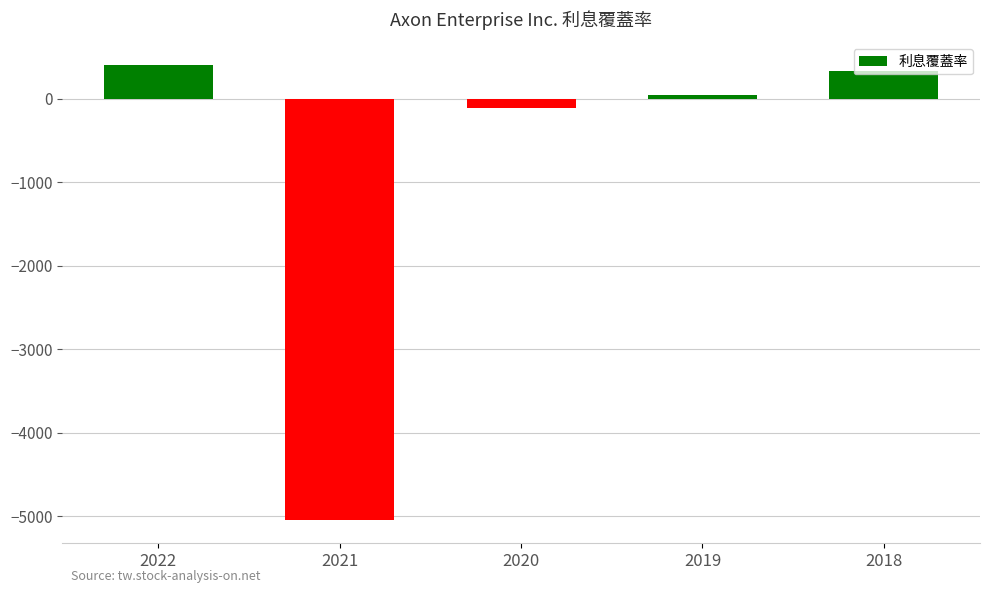

Approximately how many times larger is the value at 2019 compared to 2018?

0.1